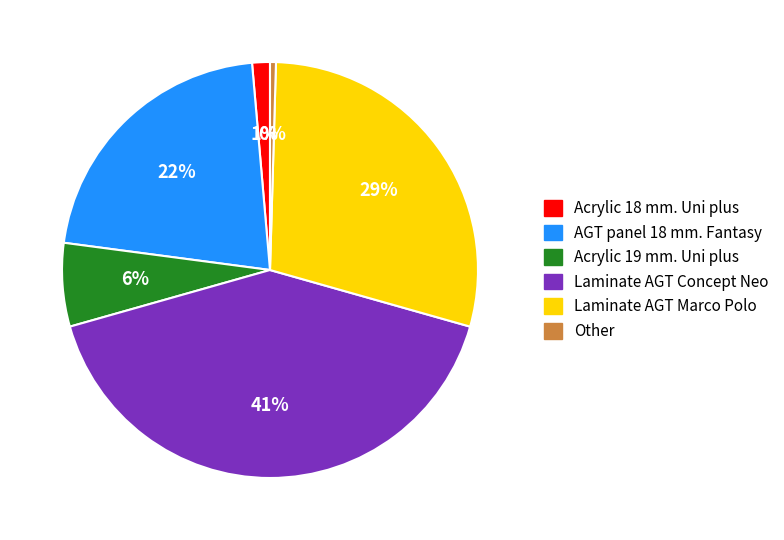

How many slices are in this pie chart?

6